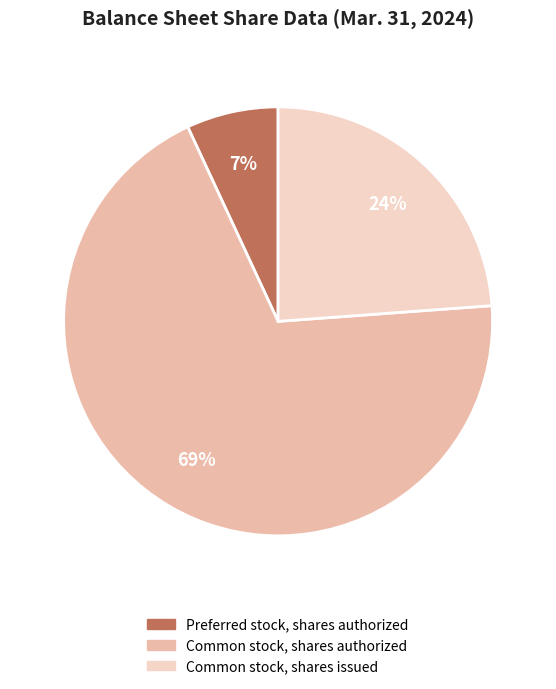

Does any single category account for the majority?

Yes